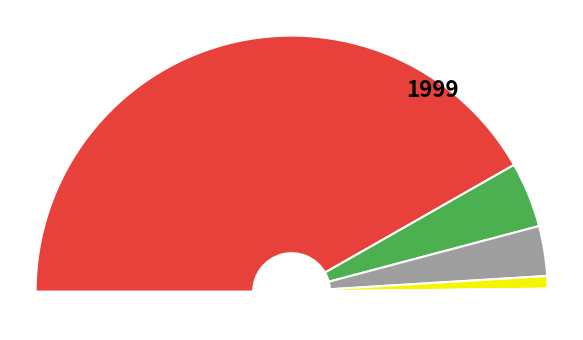

Combined, what portion of the pie is Расходы бюджета - всего and Выплаты персоналу?

89.8%